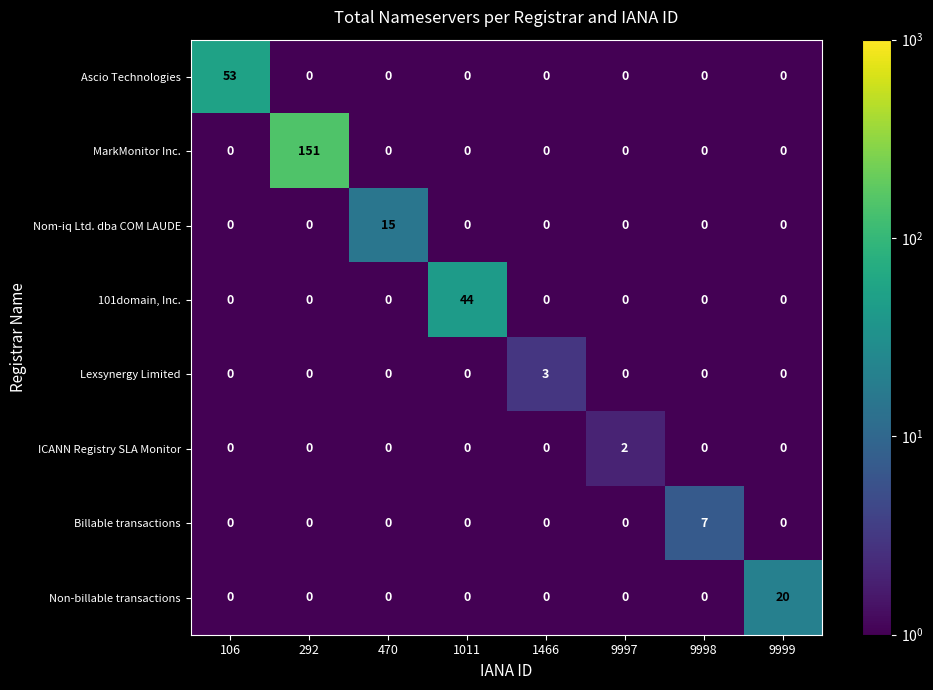

Which series has the largest range (max minus min)?

MarkMonitor Inc.